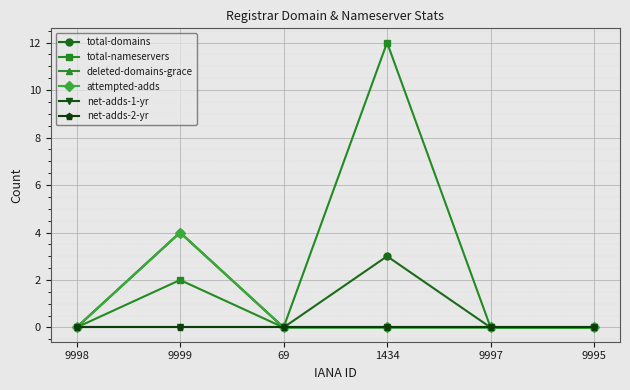

Between 9998 and 9997, which is larger?

9998